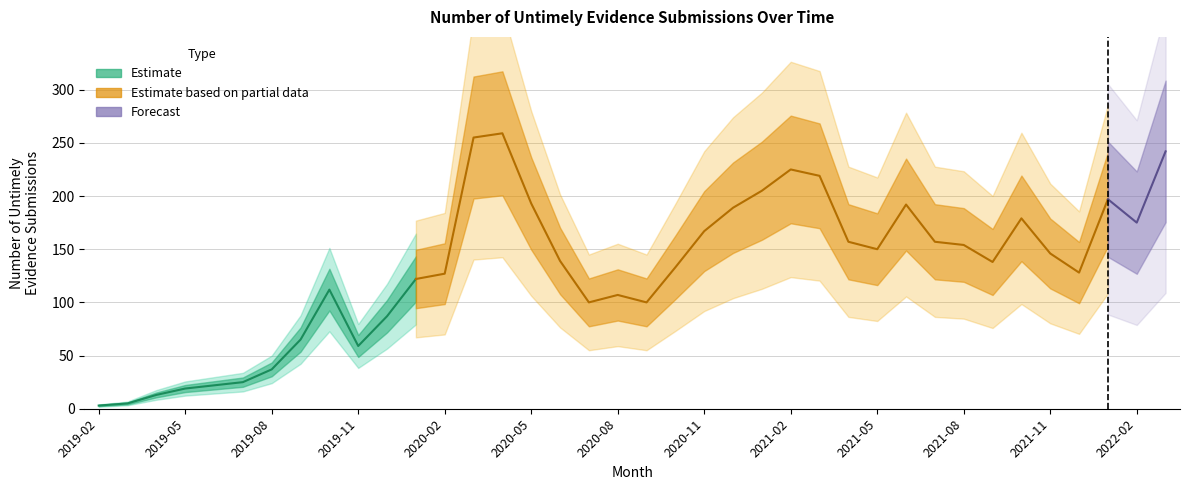

Where is the data nearest to the value 131?

2020-10